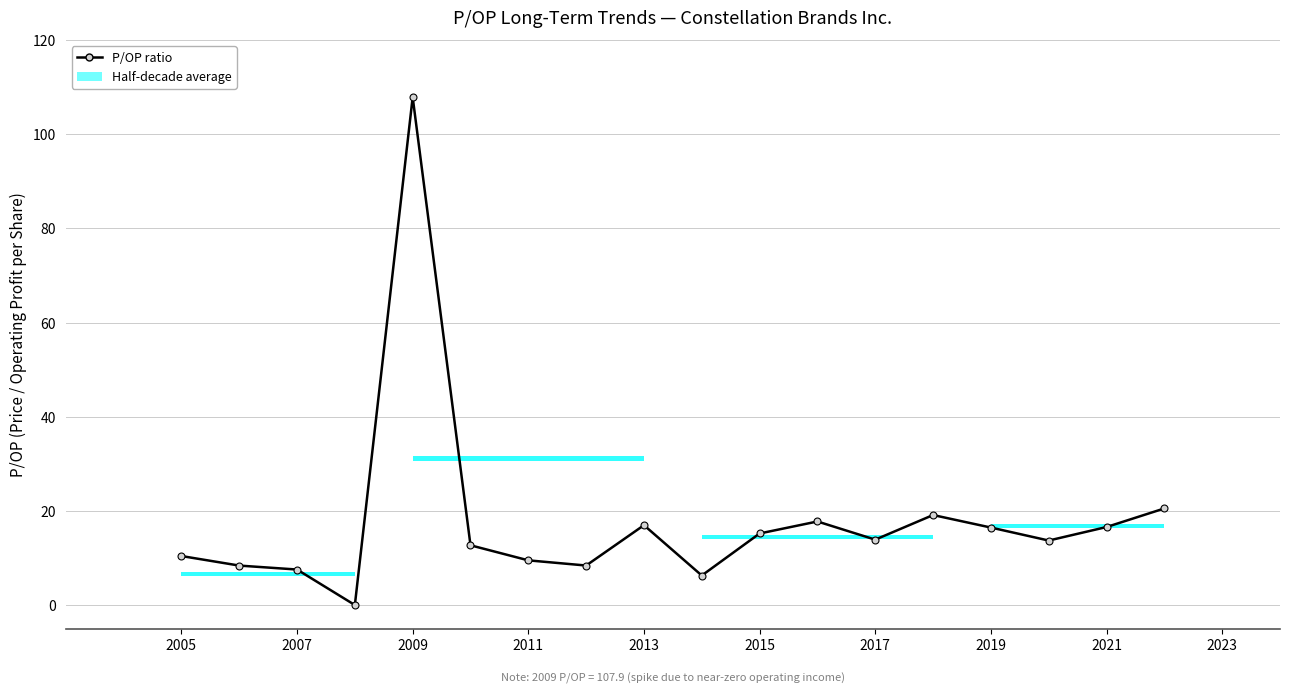

What is the average value?

17.8